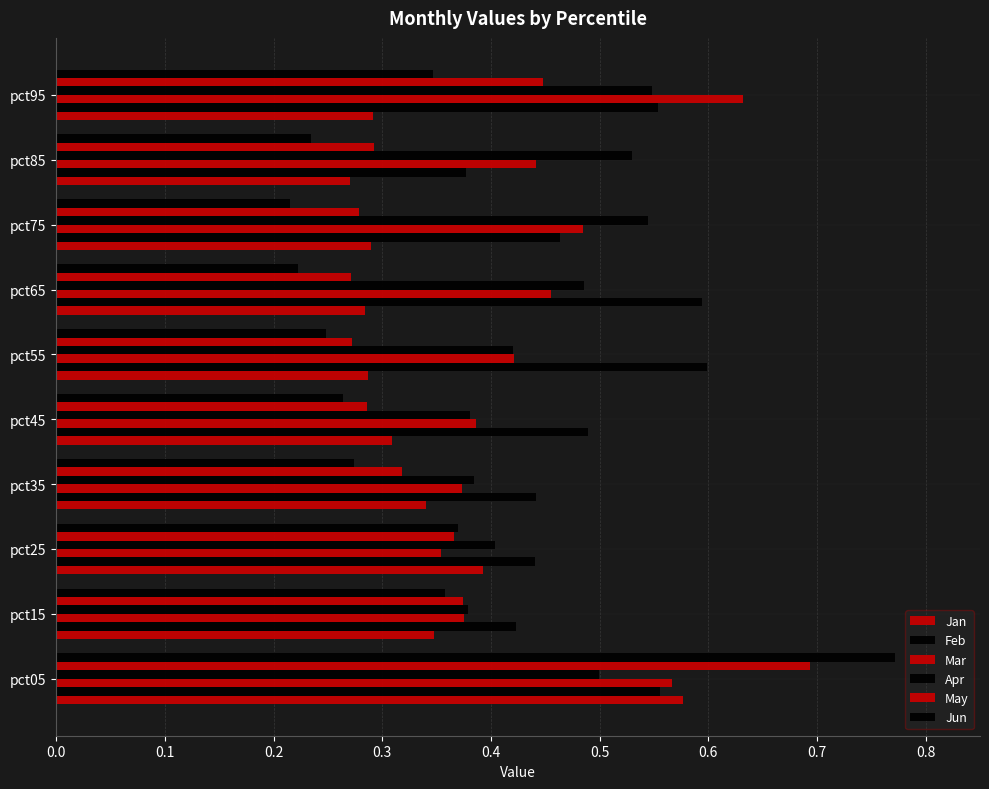

What is the value of the Feb bar at the 7th from the left?

0.6